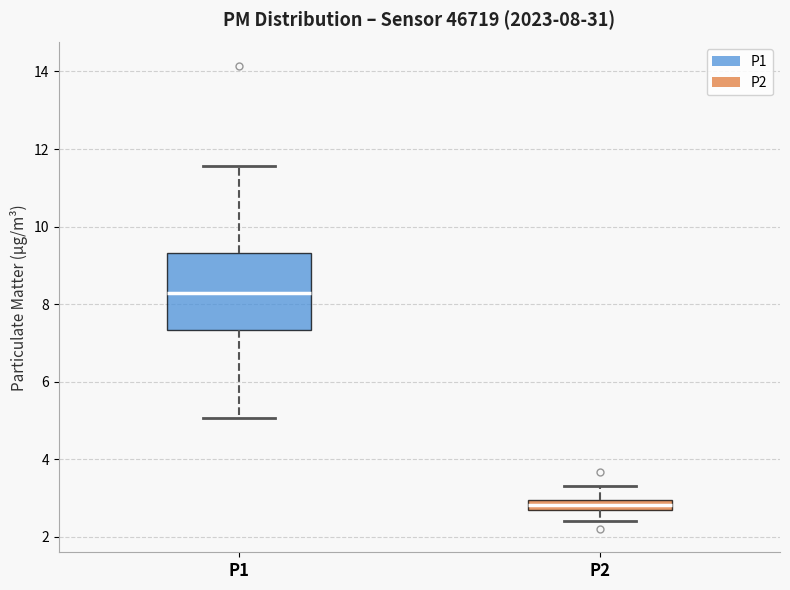

Which box is the tallest, from its lower edge to its upper edge?

P1